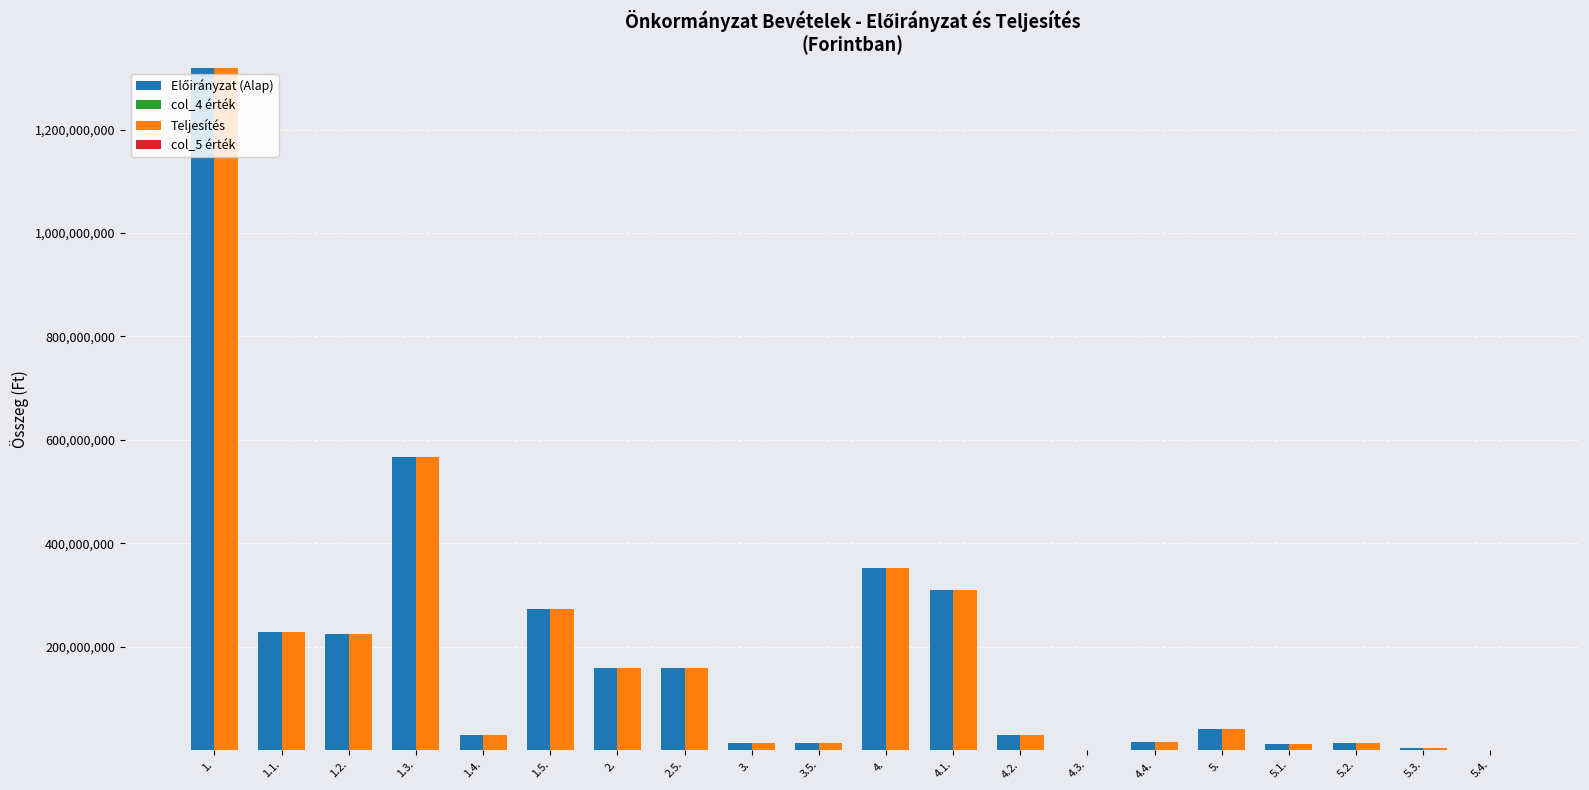

At which category is the sum across all series the highest?

1.